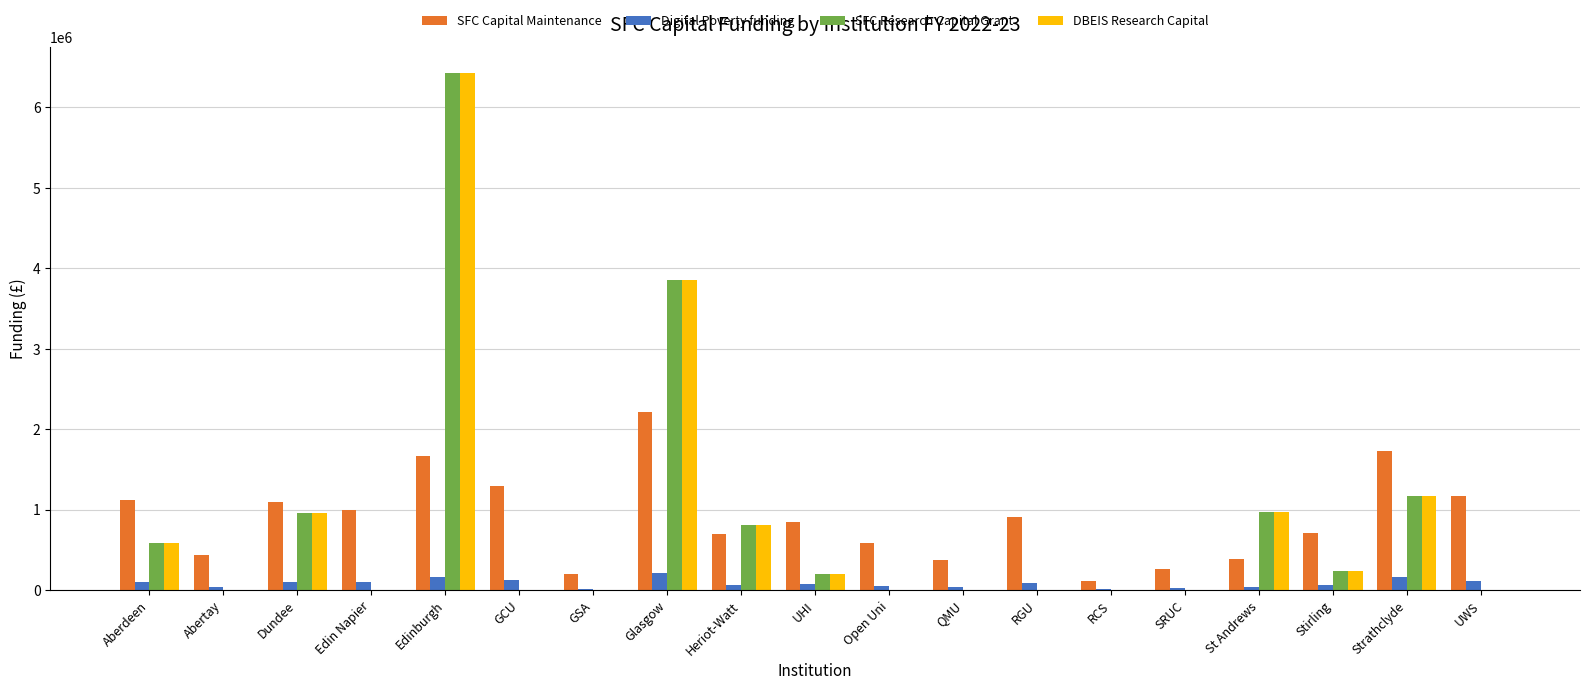

What is the sum of all SFC Capital Maintenance values?

16804000